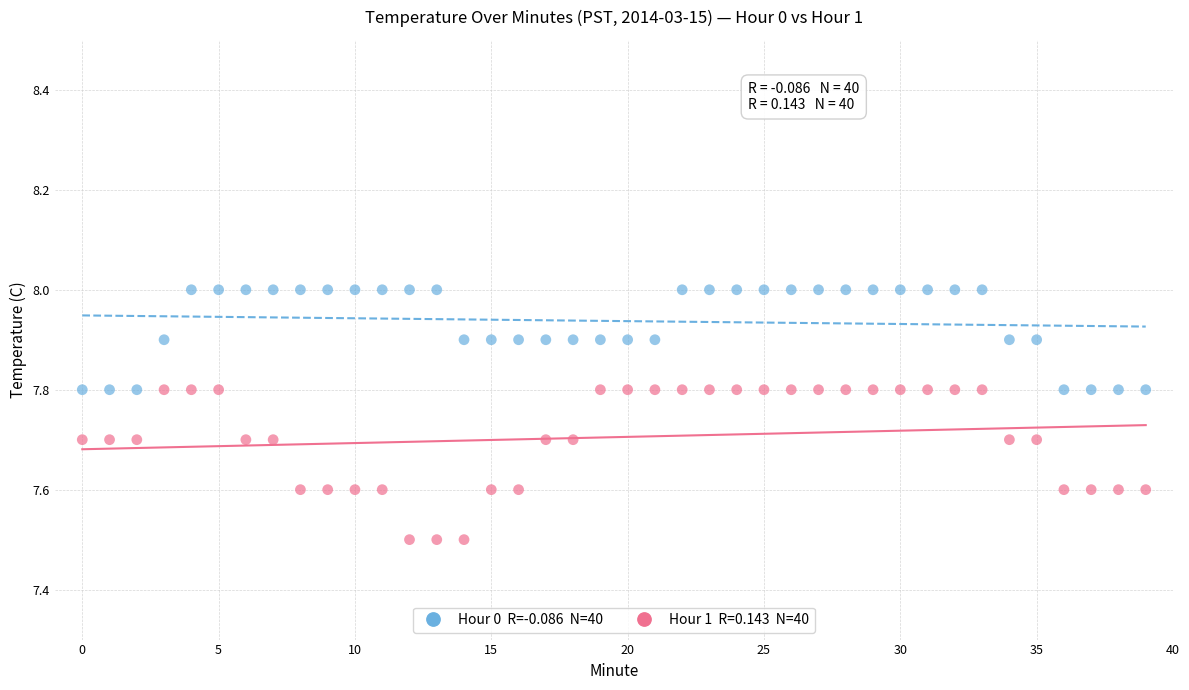

Across all data points, what is the range of Y values (max minus min)?

0.5